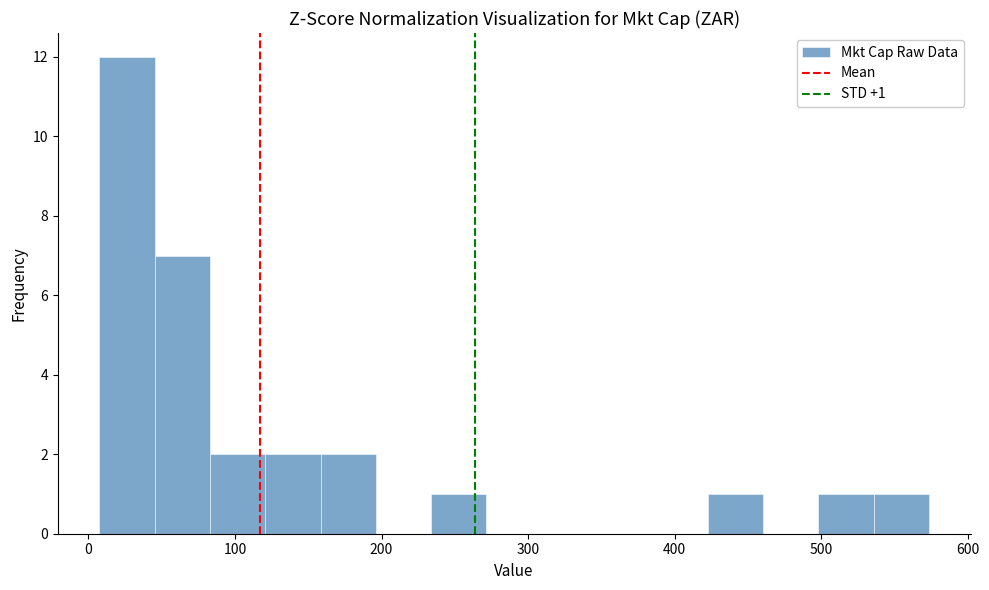

Read against the x-axis, roughly where is the centre of the tallest bar?

30